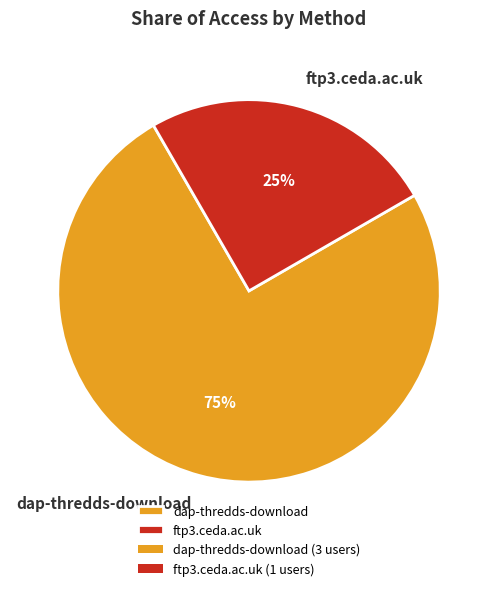

To the nearest percent, what portion does ftp3.ceda.ac.uk represent?

25%